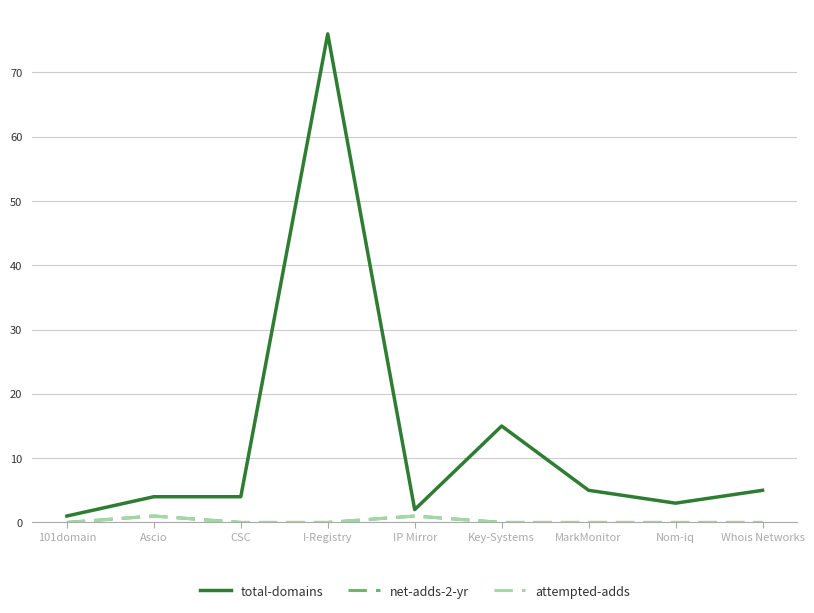

Does the chart have visible grid lines?

Yes